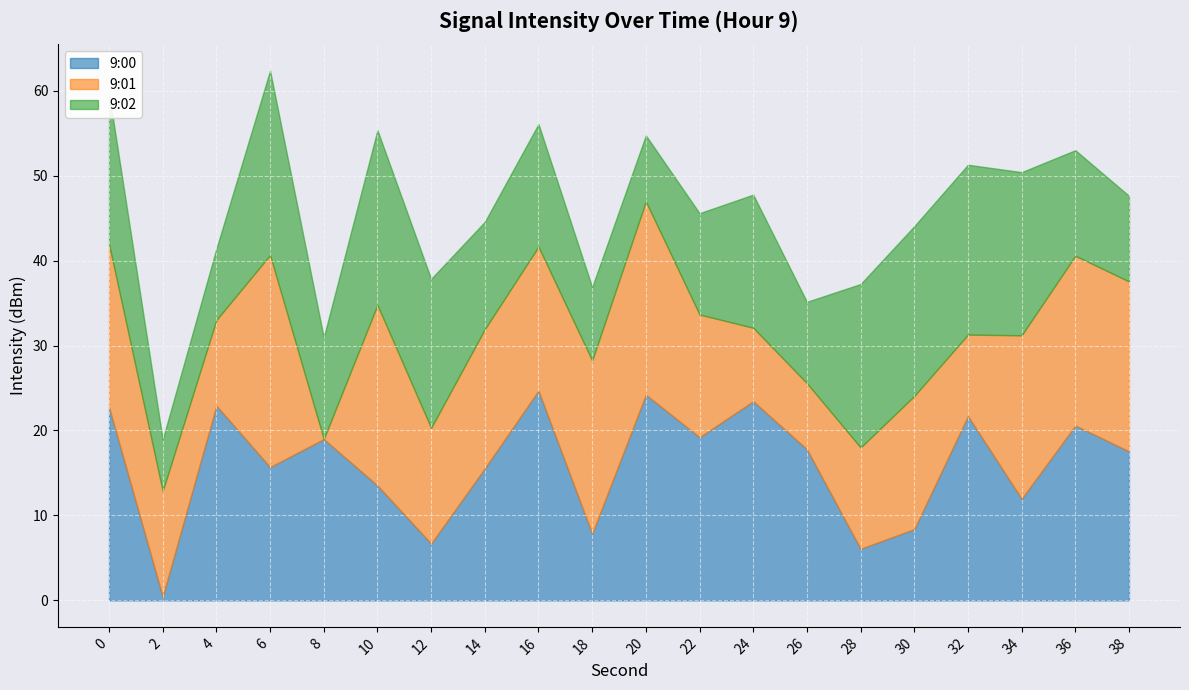

The 9:00 series shows 3.3 at 28. True or false?

False